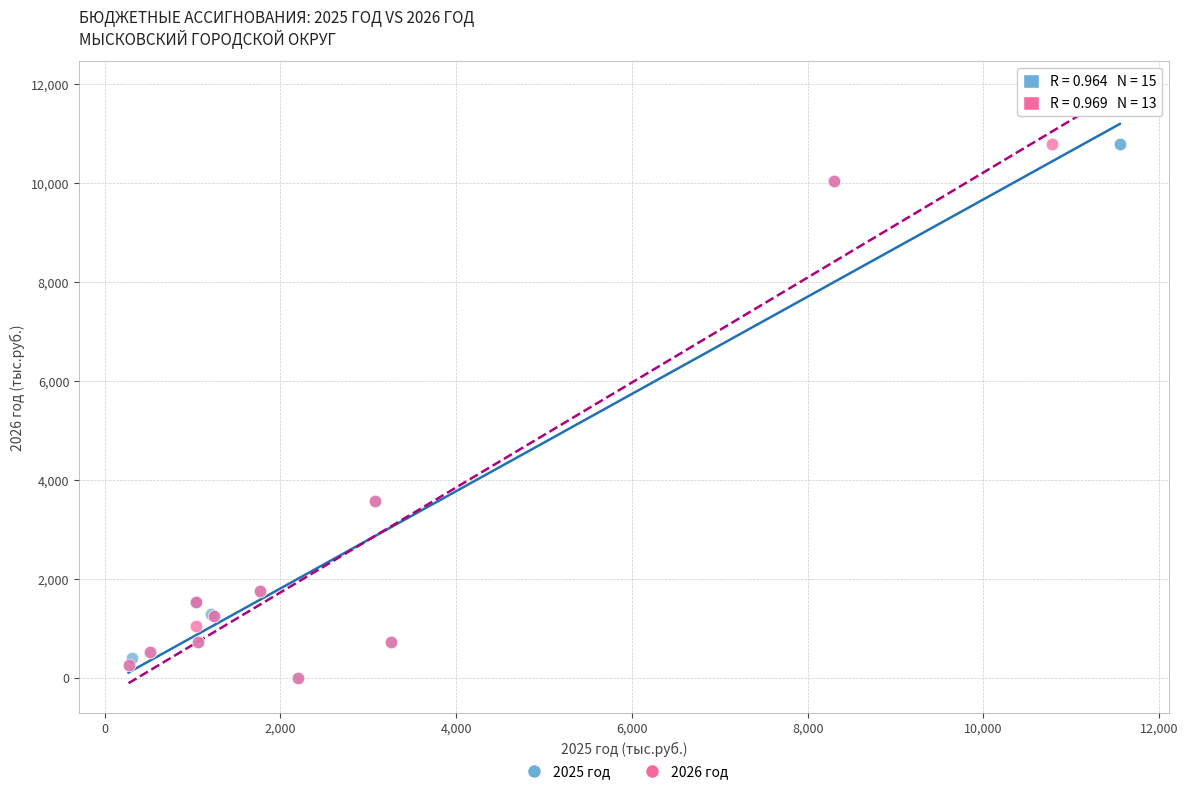

Which series reaches the maximum Y coordinate?

2026 год